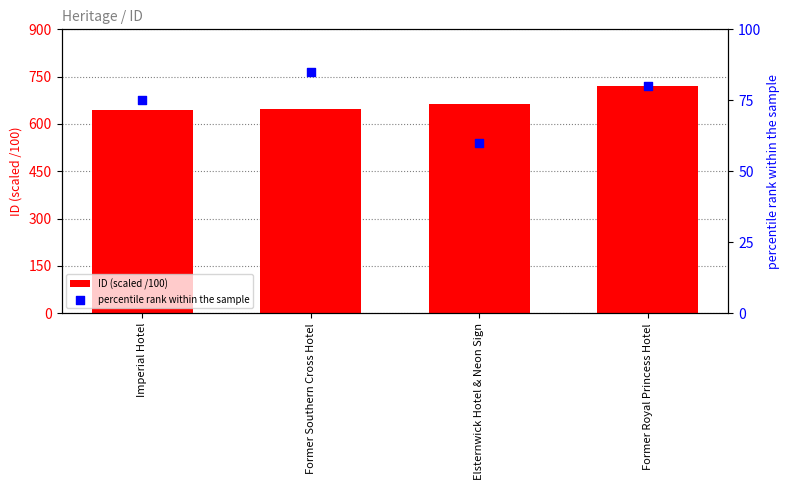

At which category is the sum across all series the highest?

Former Royal Princess Hotel